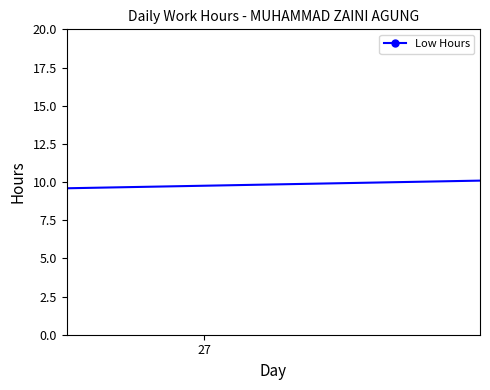

How many positive values are there?

22